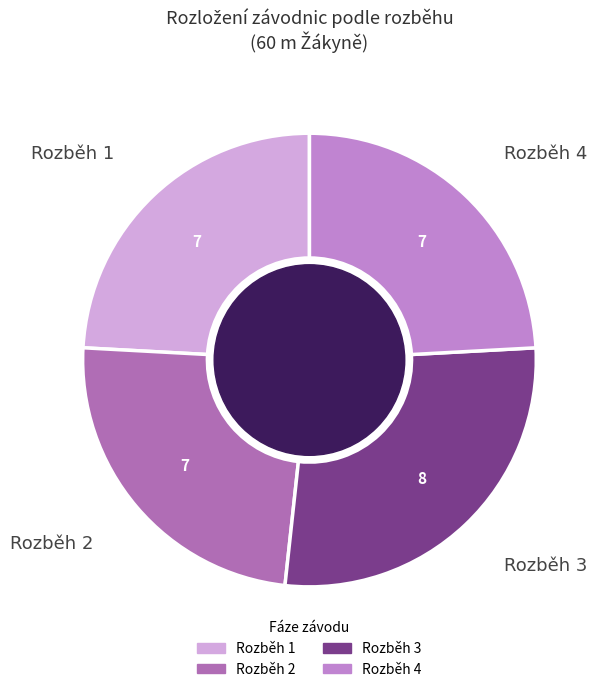

Is it true that Rozběh 3 is 20% of the pie?

False